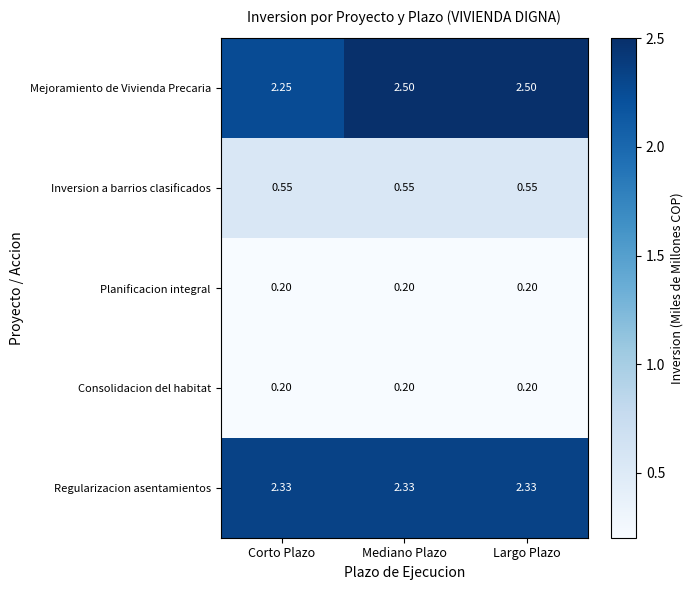

Which series has the widest spread of values?

Mejoramiento de Vivienda Precaria